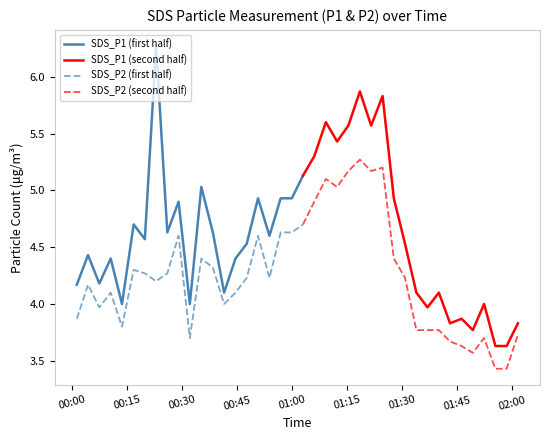

The value of SDS_P2 at 2020/12/21 01:27:42 is 1.0. True or false?

False